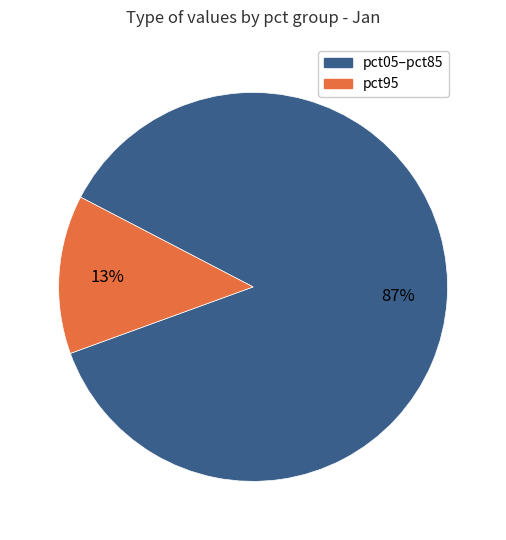

To the nearest percent, what is the difference between the largest and smallest slice percentages?

74%